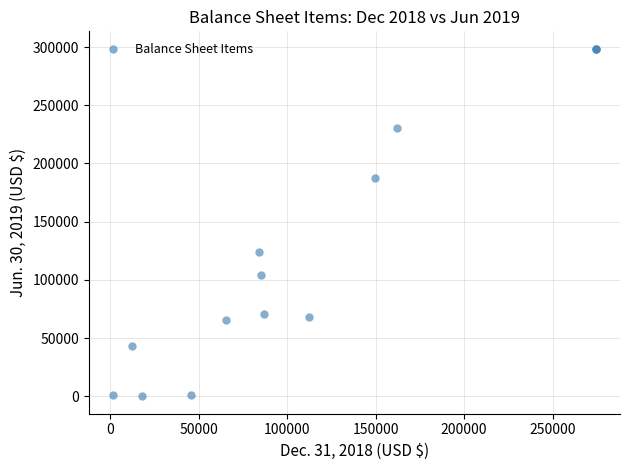

What Y value in the scatter plot is closest to 149297?

123677